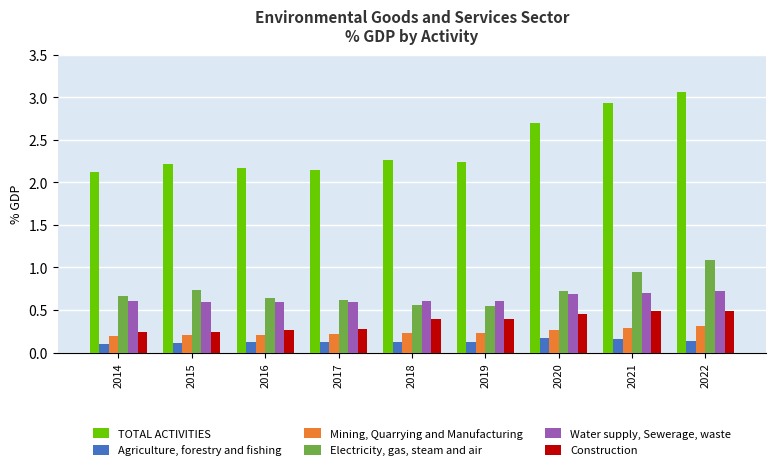

At which category does the chart reach its peak across all series?

2022